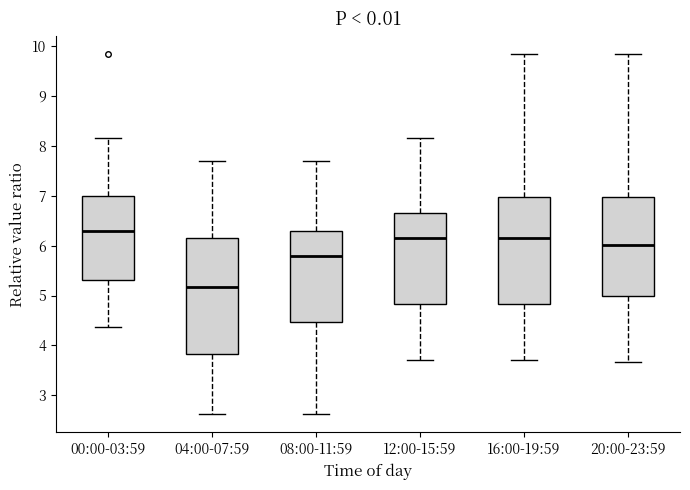

Comparing the boxes themselves (not the whiskers), which one is the tallest?

04:00-07:59